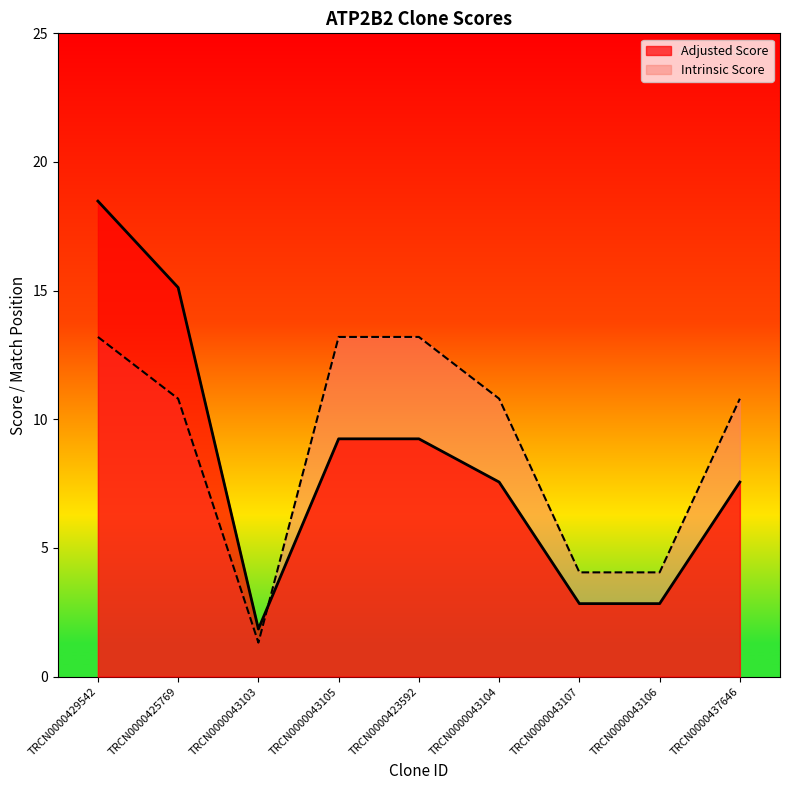

The Adjusted Score series shows 15.1 at TRCN0000425769. True or false?

True